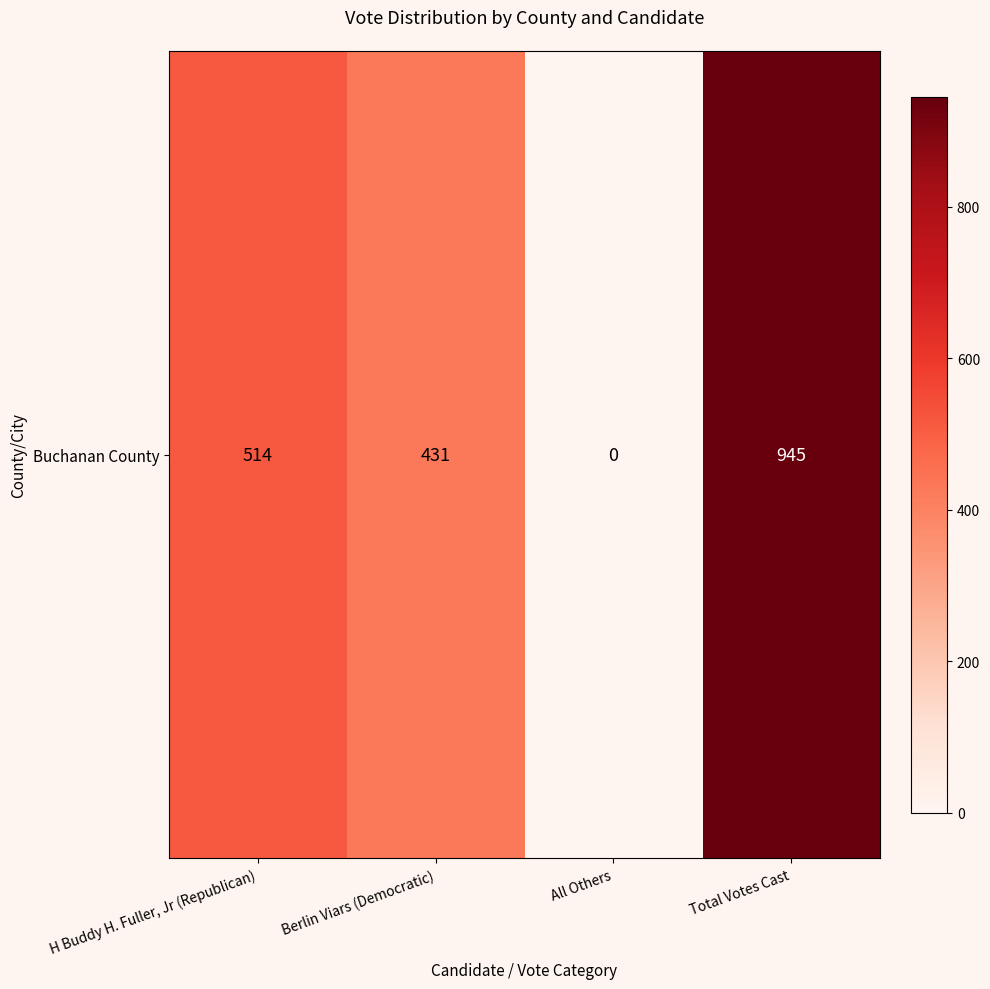

Rank the categories by value from lowest to highest.

All Others, Berlin Viars (Democratic), H Buddy H. Fuller, Jr (Republican), Total Votes Cast